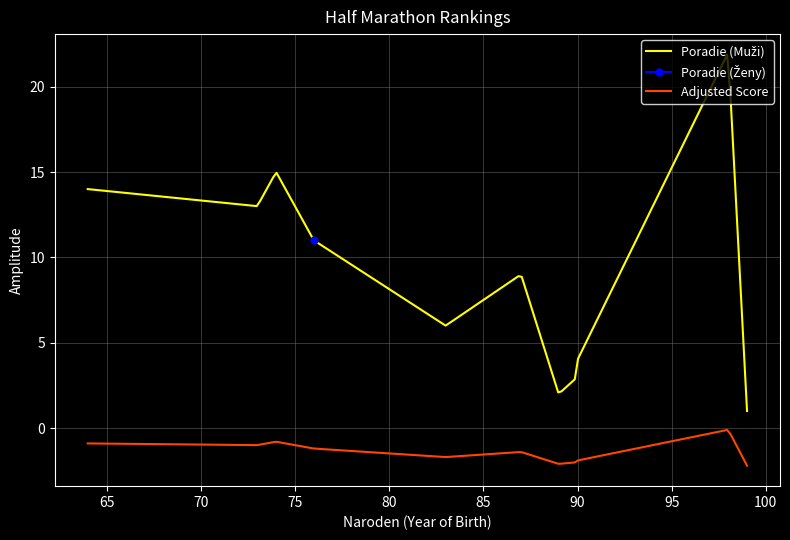

The value at 74 is 15. True or false?

True